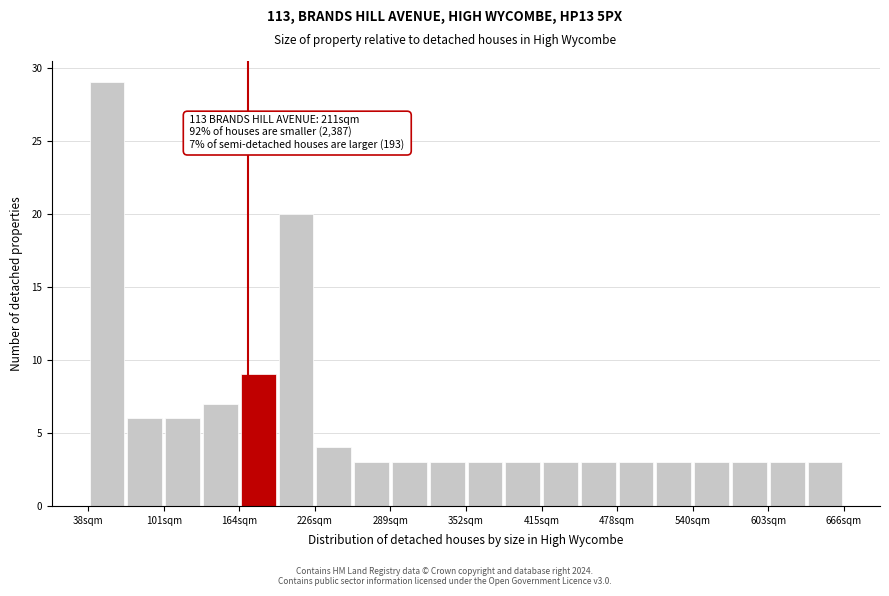

Around what value on the x-axis is the tallest bar? Give the approximate position of its centre, as read against the axis.

50